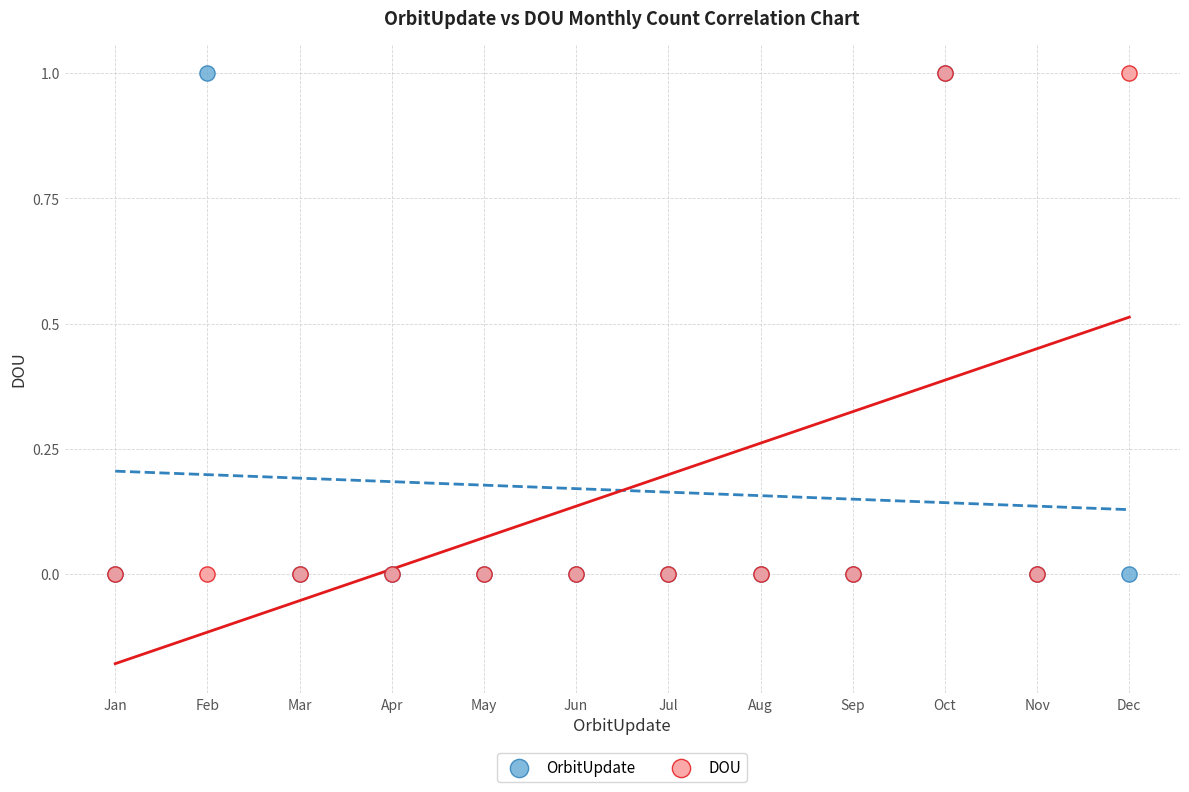

What are all the series names shown in the legend?

OrbitUpdate, DOU